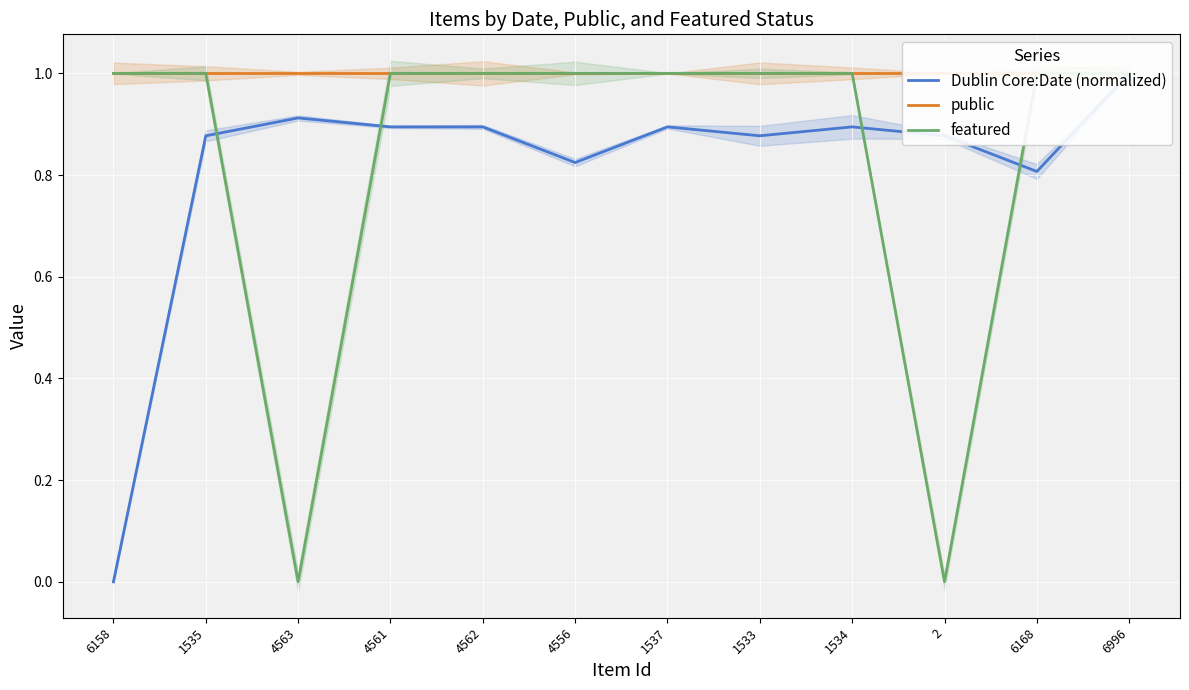

Which has a higher value, 1533 or 6158?

1533